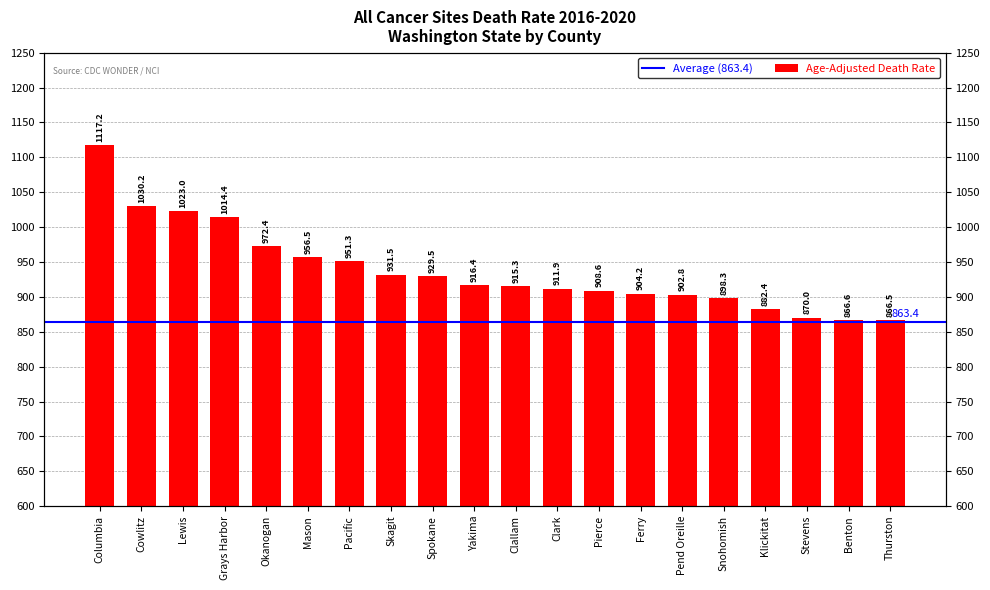

What is the value of the 12th bar from the left?

911.9